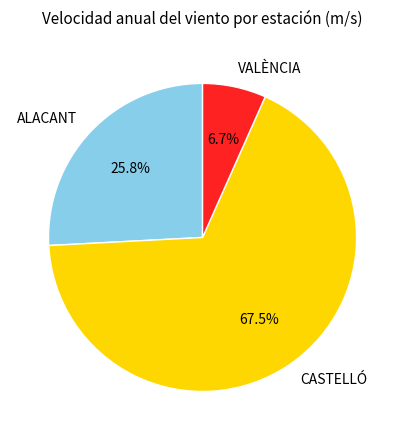

Which slice represents more than half of the pie?

CASTELLÓ